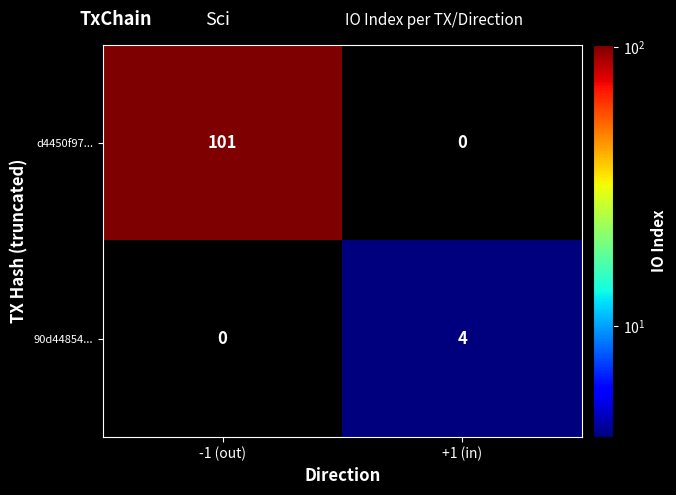

How many series are shown in this chart?

2